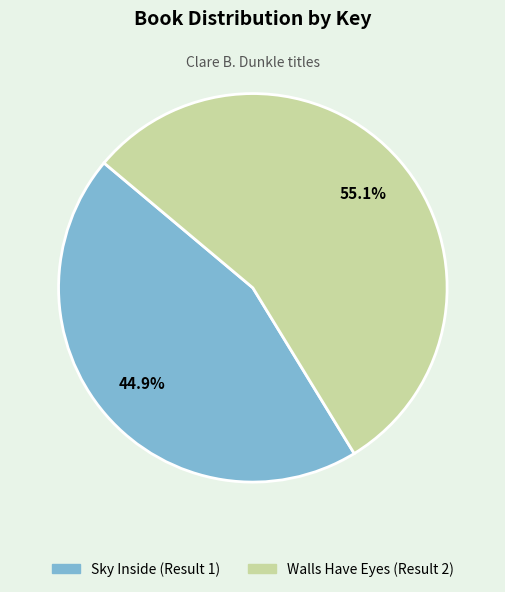

To the nearest percent, what portion does Sky Inside (Result 1) represent?

45%